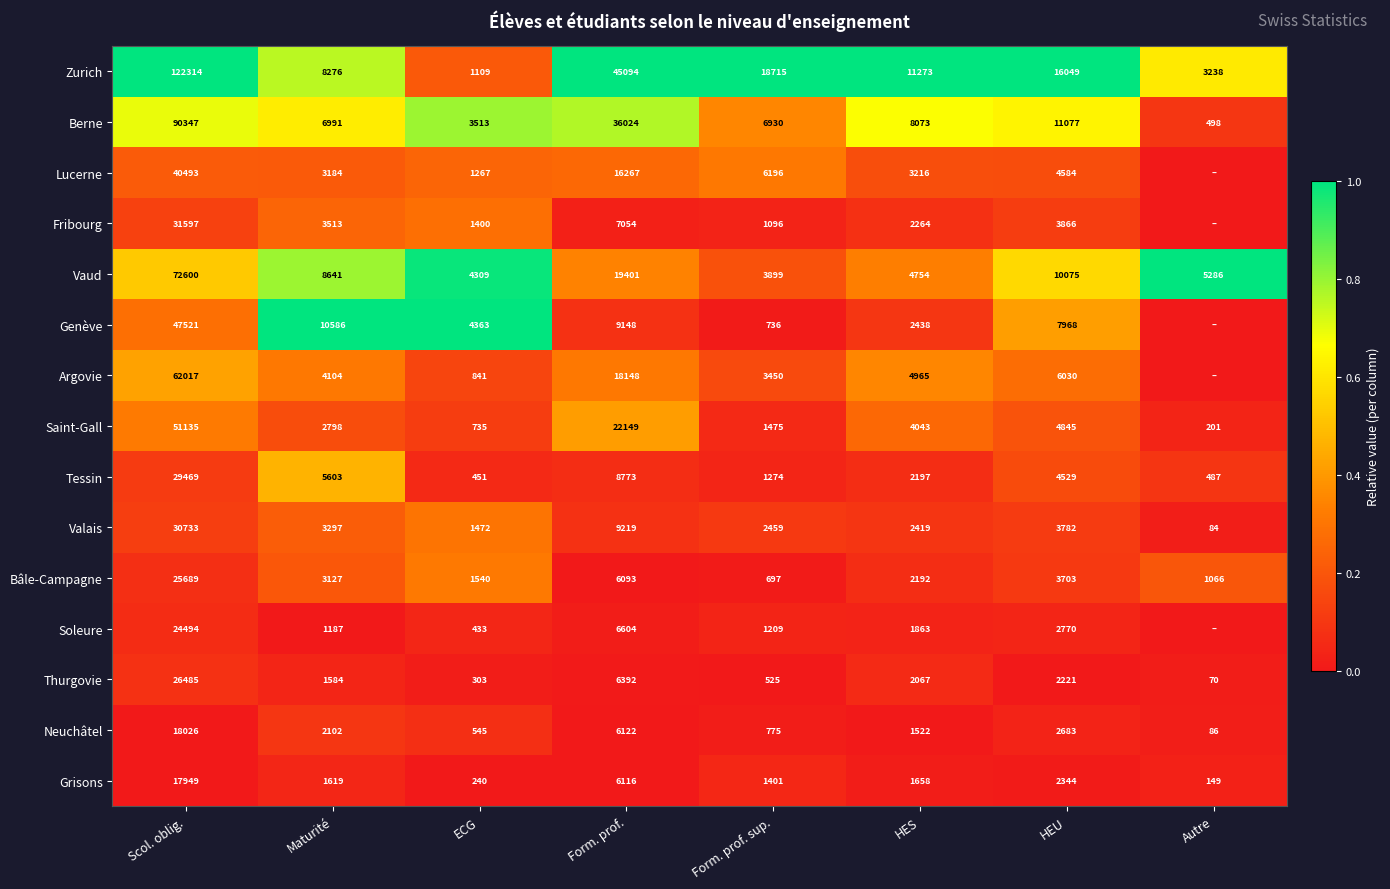

Which category has the lowest value in the Tessin series?

ECG